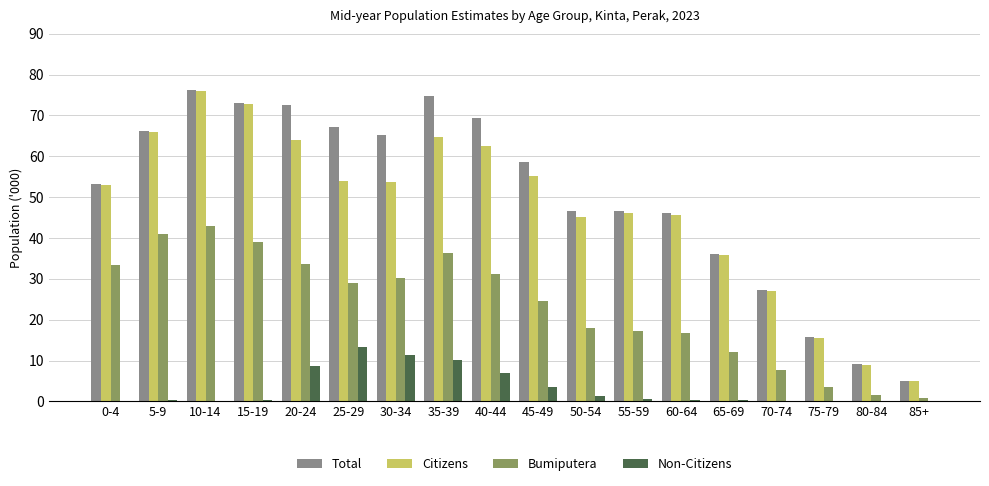

Is it true that Total equals 73.1 at 15-19?

True